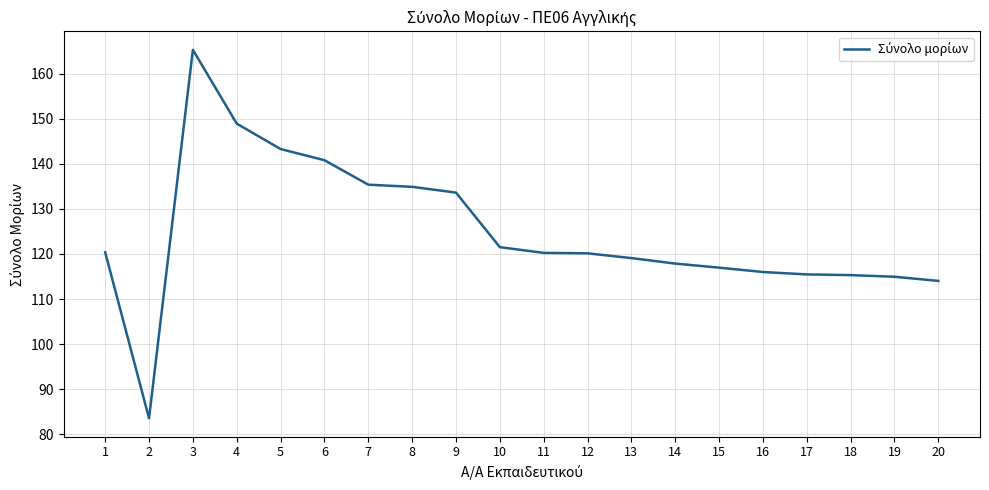

The chart shows a value of 25.5 at 2. True or false?

False